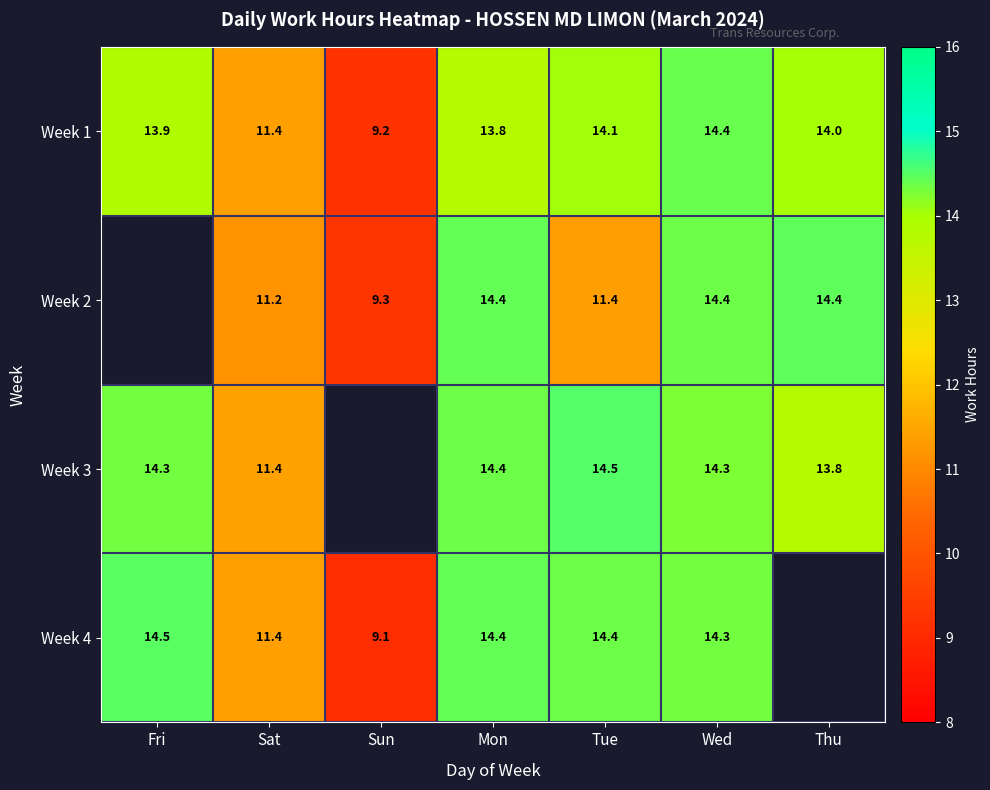

Which has a higher value, Wed or Sat?

Wed